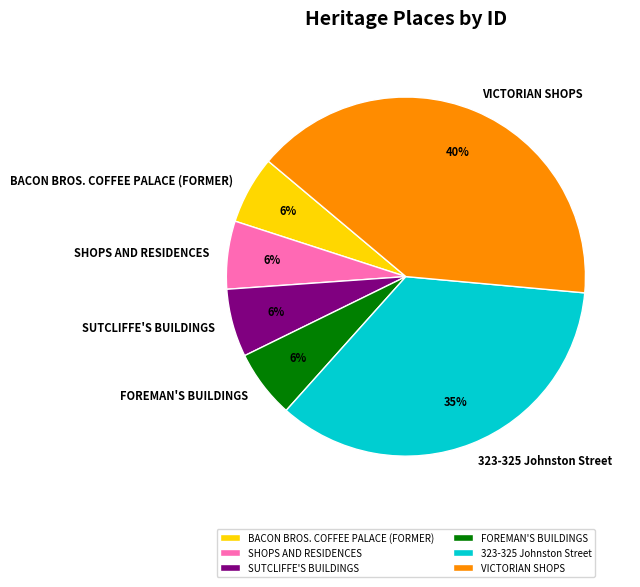

Is there any slice that represents more than half of the pie?

No